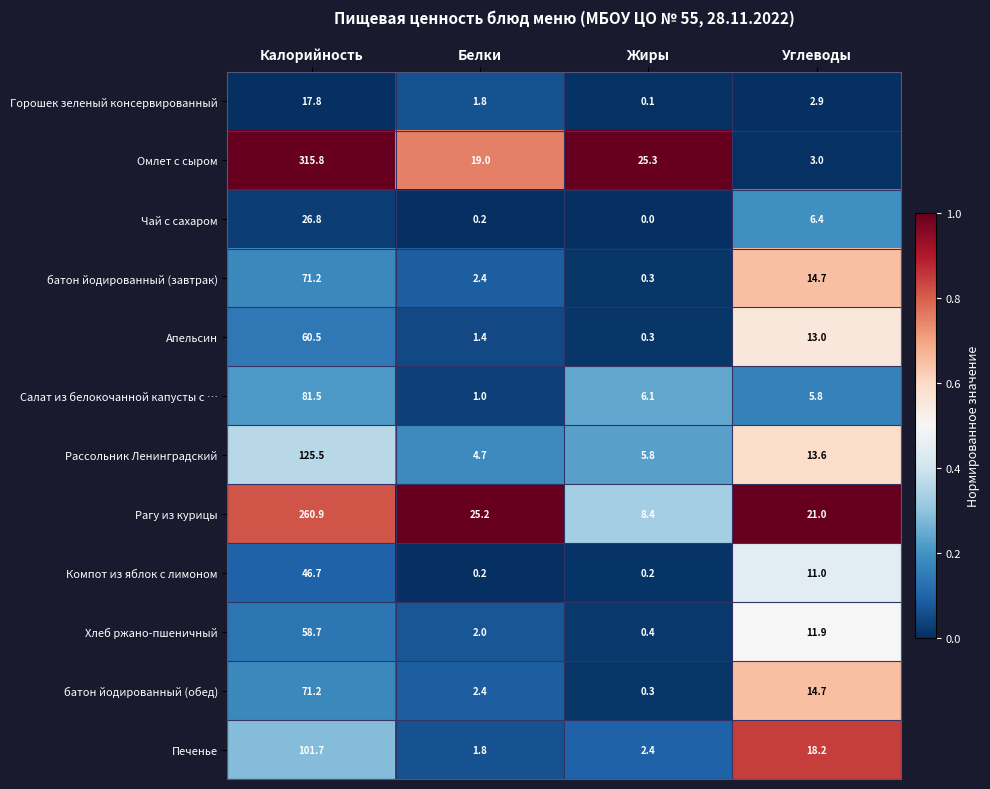

Count the number of categories in the chart.

4